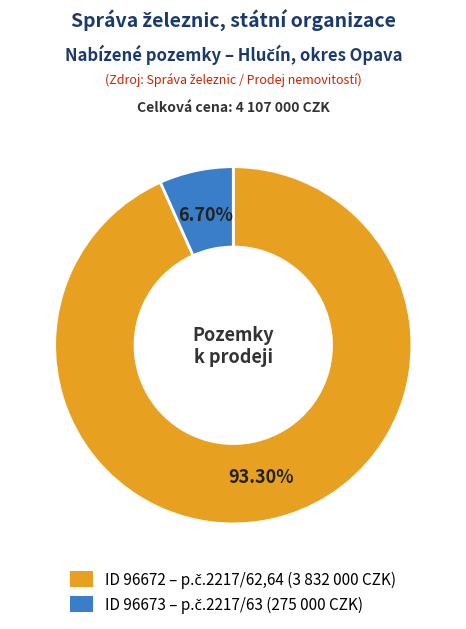

Is there any slice that represents more than half of the pie?

Yes